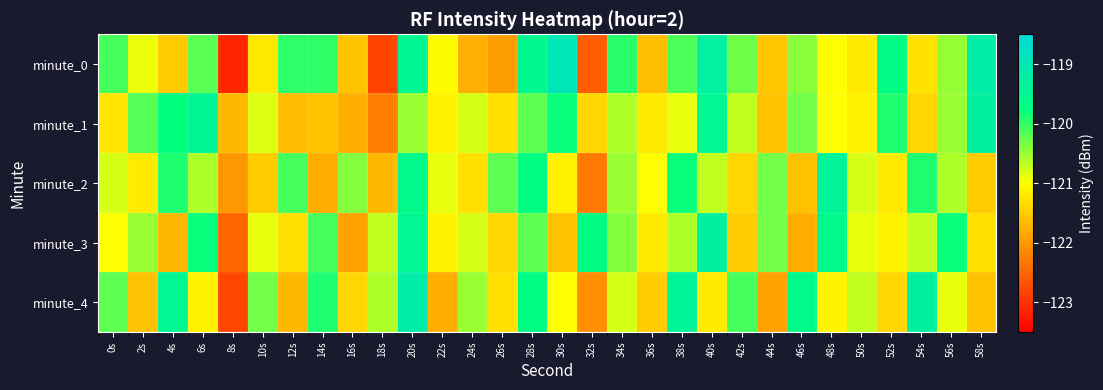

Reading left to right, what are all the values shown in this chart?

minute_0: 0s=-120.1	2s=-120.9	4s=-121.5	6s=-120.2	8s=-123.1	10s=-121.2	12s=-120.0	14s=-120.0	16s=-121.6	18s=-122.8	20s=-119.5	22s=-121.0	24s=-121.8	26s=-121.9	28s=-119.5	30s=-119.0	32s=-122.6	34s=-119.9	36s=-121.6	38s=-120.1	40s=-119.3	42s=-120.3	44s=-121.6	46s=-120.4	48s=-121.0	50s=-121.2	52s=-119.7	54s=-121.3	56s=-120.5	58s=-119.2
minute_1: 0s=-121.2	2s=-120.2	4s=-119.8	6s=-119.5	8s=-121.7	10s=-120.8	12s=-121.7	14s=-121.6	16s=-121.8	18s=-122.3	20s=-120.5	22s=-121.1	24s=-120.8	26s=-121.3	28s=-120.2	30s=-119.8	32s=-121.4	34s=-120.6	36s=-121.2	38s=-120.9	40s=-119.5	42s=-120.7	44s=-121.6	46s=-120.3	48s=-121.0	50s=-121.1	52s=-119.9	54s=-121.4	56s=-120.5	58s=-119.3
minute_2: 0s=-120.8	2s=-121.2	4s=-119.9	6s=-120.6	8s=-122.0	10s=-121.5	12s=-120.1	14s=-121.8	16s=-120.4	18s=-121.7	20s=-119.6	22s=-120.9	24s=-121.3	26s=-120.2	28s=-119.7	30s=-121.1	32s=-122.3	34s=-120.5	36s=-121.0	38s=-119.8	40s=-120.7	42s=-121.4	44s=-120.3	46s=-121.6	48s=-119.4	50s=-120.8	52s=-121.2	54s=-119.9	56s=-120.6	58s=-121.5
minute_3: 0s=-121.0	2s=-120.5	4s=-121.7	6s=-119.8	8s=-122.5	10s=-120.9	12s=-121.3	14s=-120.1	16s=-121.9	18s=-120.7	20s=-119.5	22s=-121.1	24s=-120.8	26s=-121.4	28s=-120.2	30s=-121.6	32s=-119.7	34s=-120.4	36s=-121.2	38s=-120.6	40s=-119.3	42s=-121.5	44s=-120.3	46s=-121.8	48s=-119.6	50s=-120.9	52s=-121.1	54s=-120.7	56s=-119.8	58s=-121.3
minute_4: 0s=-120.2	2s=-121.6	4s=-119.5	6s=-121.1	8s=-122.8	10s=-120.3	12s=-121.7	14s=-119.9	16s=-121.4	18s=-120.6	20s=-119.2	22s=-121.8	24s=-120.5	26s=-121.3	28s=-119.7	30s=-121.0	32s=-122.1	34s=-120.8	36s=-121.5	38s=-119.4	40s=-121.2	42s=-120.1	44s=-121.9	46s=-119.6	48s=-121.1	50s=-120.7	52s=-121.4	54s=-119.3	56s=-120.9	58s=-121.6